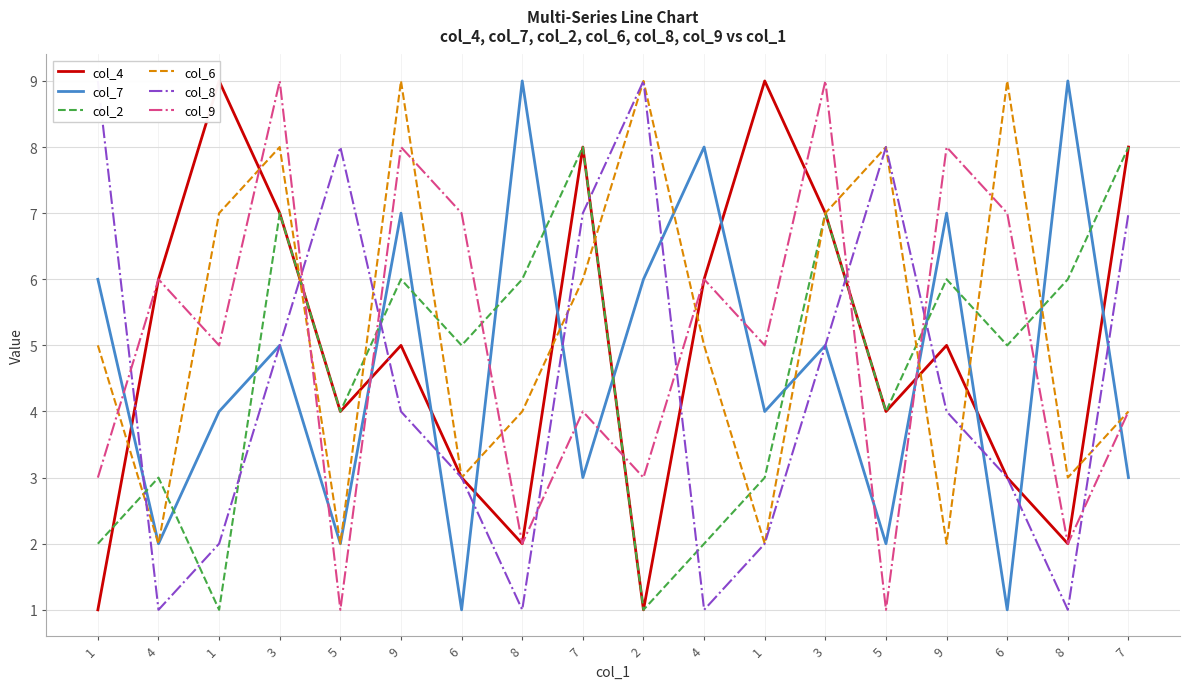

How many lines are shown in the chart?

6